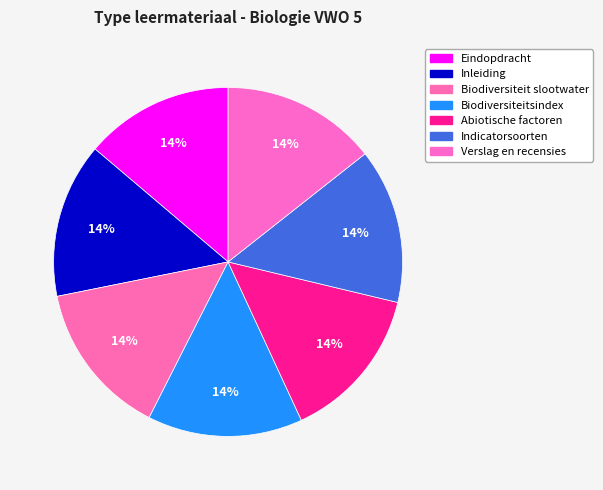

What percentage is the Eindopdracht slice, to the nearest percent?

14%